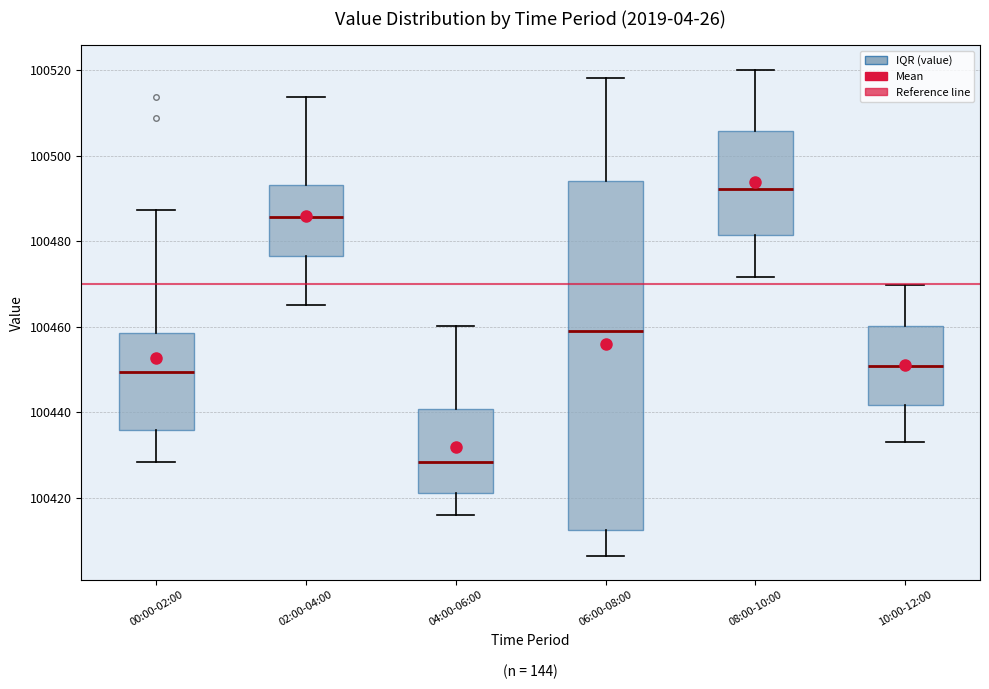

Which box has the lowest median line?

04:00-06:00